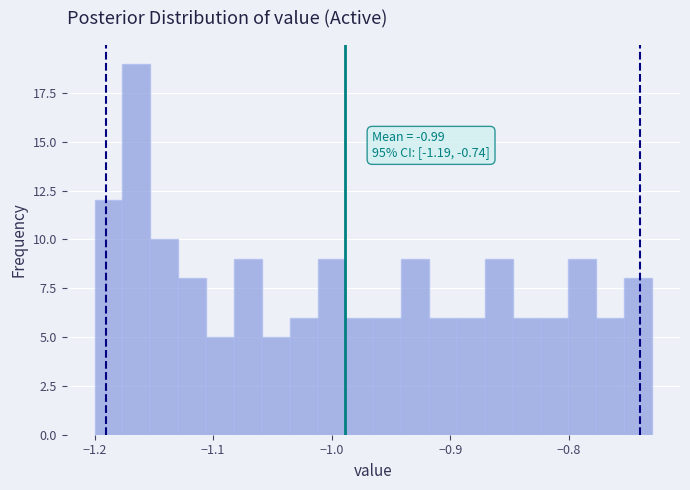

Around what value on the x-axis is the tallest bar? Give the approximate position of its centre, as read against the axis.

-1.16